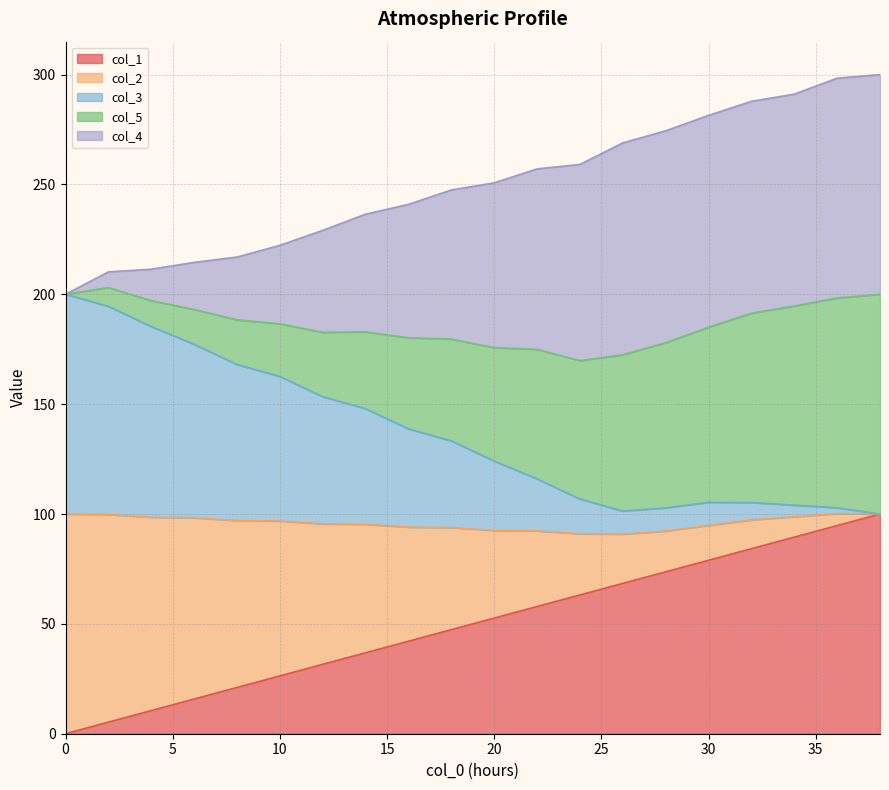

How many values in the col_1 series exceed 52?

10